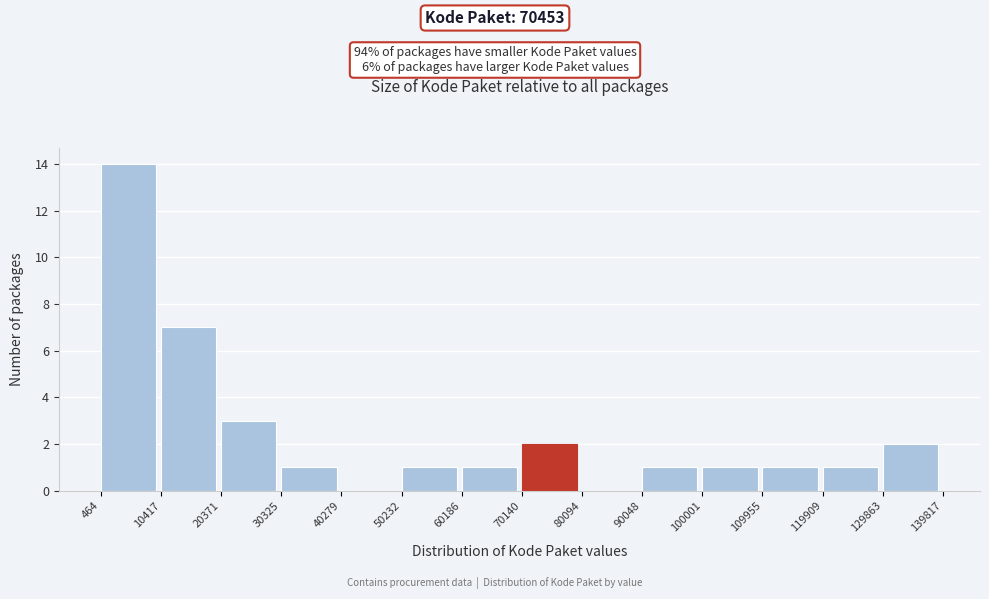

What is the height of the bar covering 50232 to 60186 on the x-axis? The values are not printed on the chart, so give them approximately, as read against the axis.

1